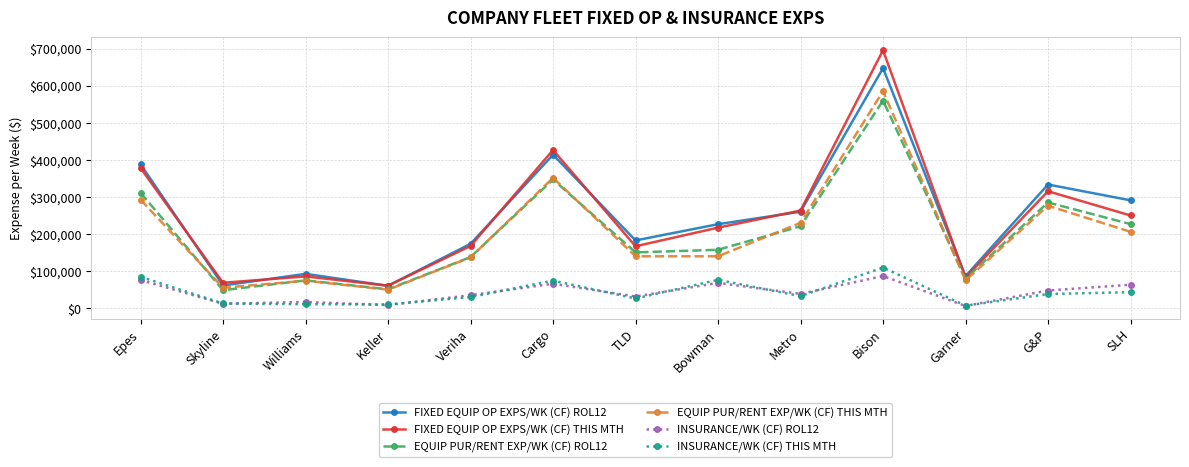

Which category has the highest value across all series?

Bison